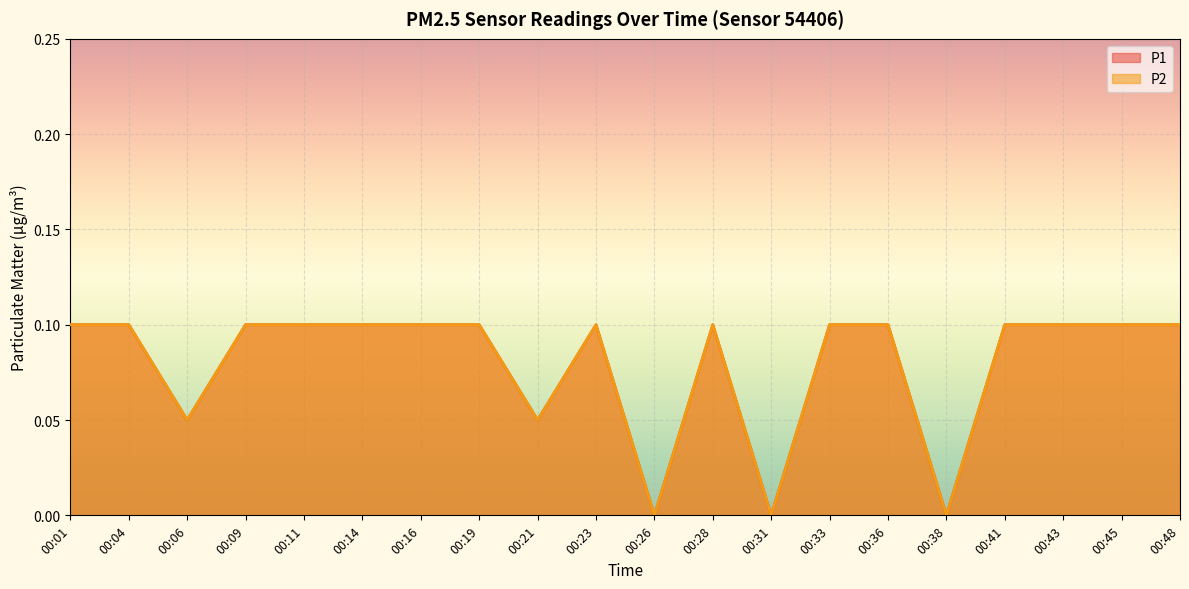

Which series has the largest total across all categories?

P1